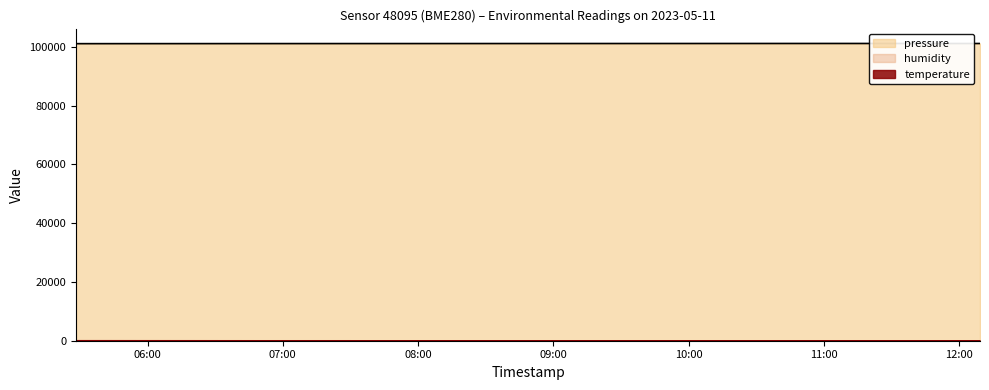

Is it true that pressure equals 101112.9 at 2023-05-11T05:28:17?

True